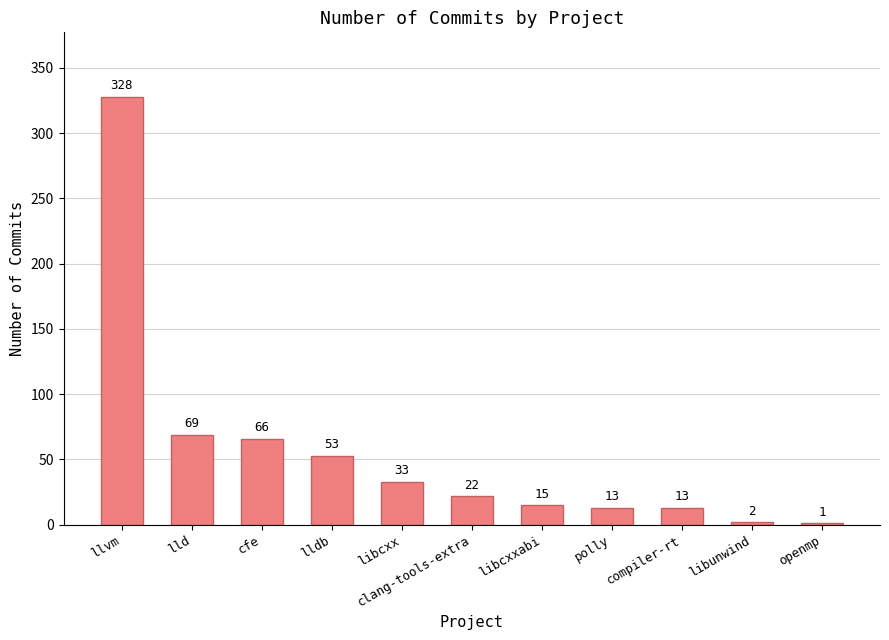

The chart shows a value of 23 at lldb. True or false?

False